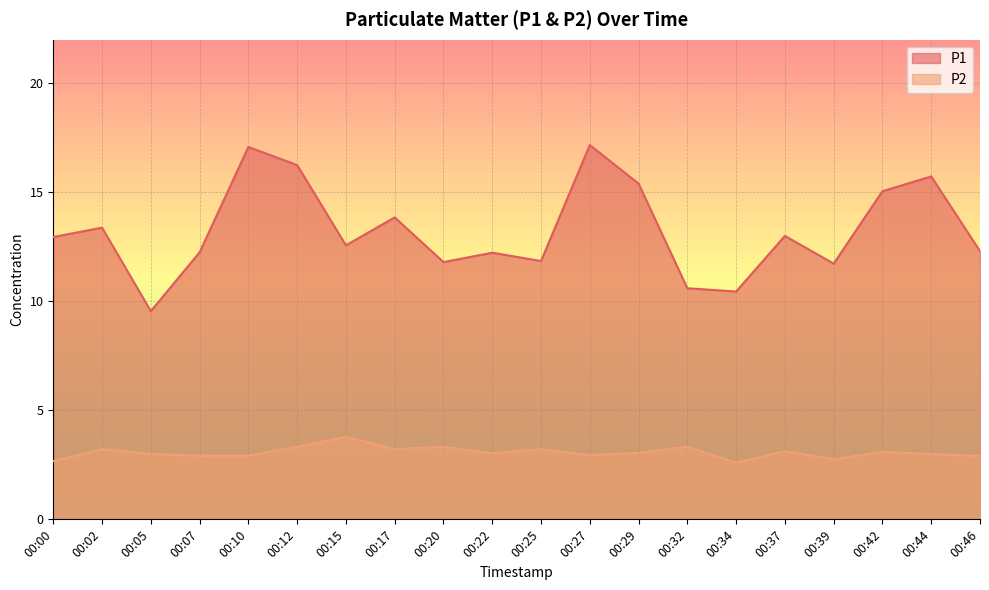

Rank the series by their average value, from lowest to highest.

P2, P1